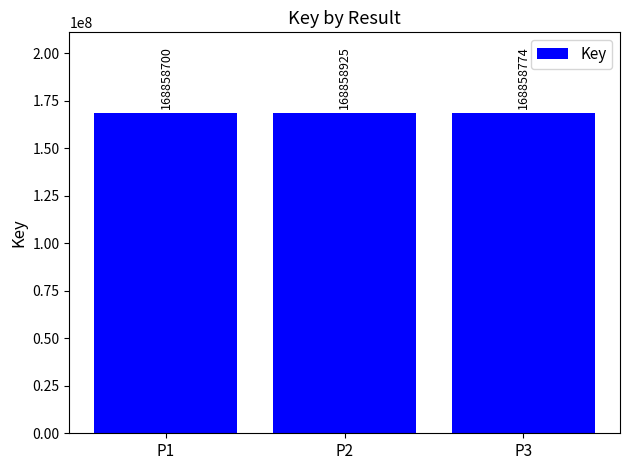

Is it true that the value at P3 is 168858774?

True